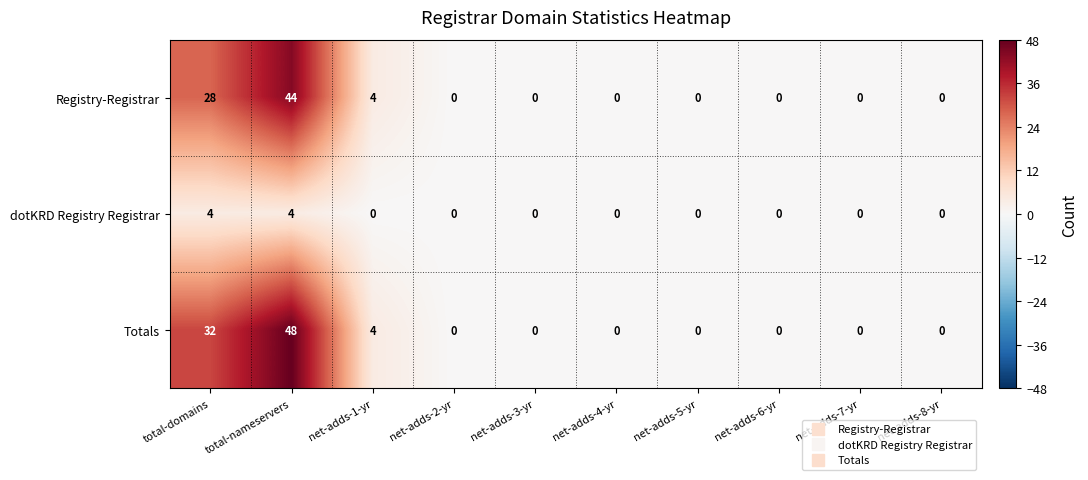

At how many categories does at least one series exceed 36?

1